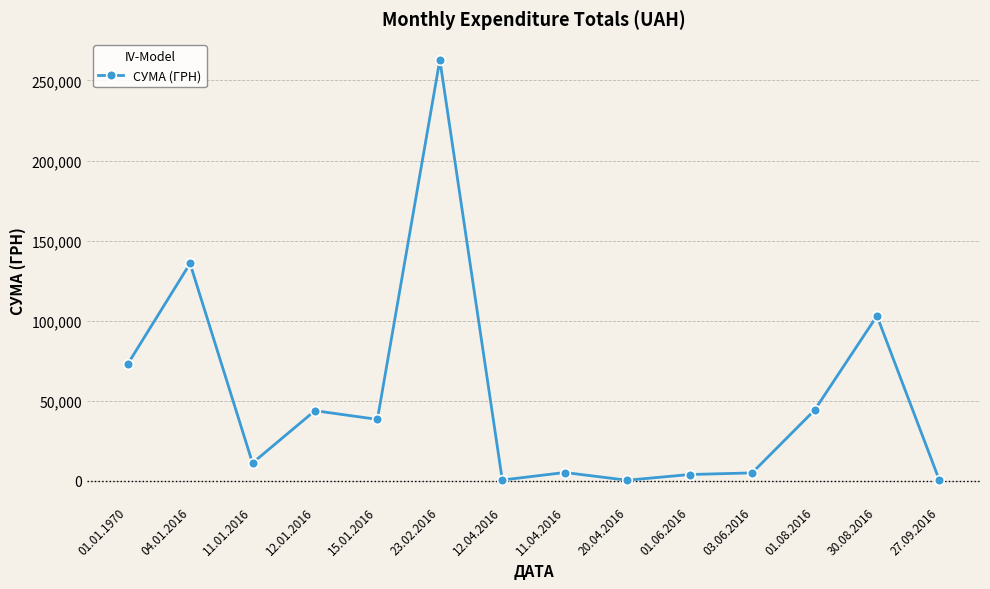

Count the number of data series in this chart.

1